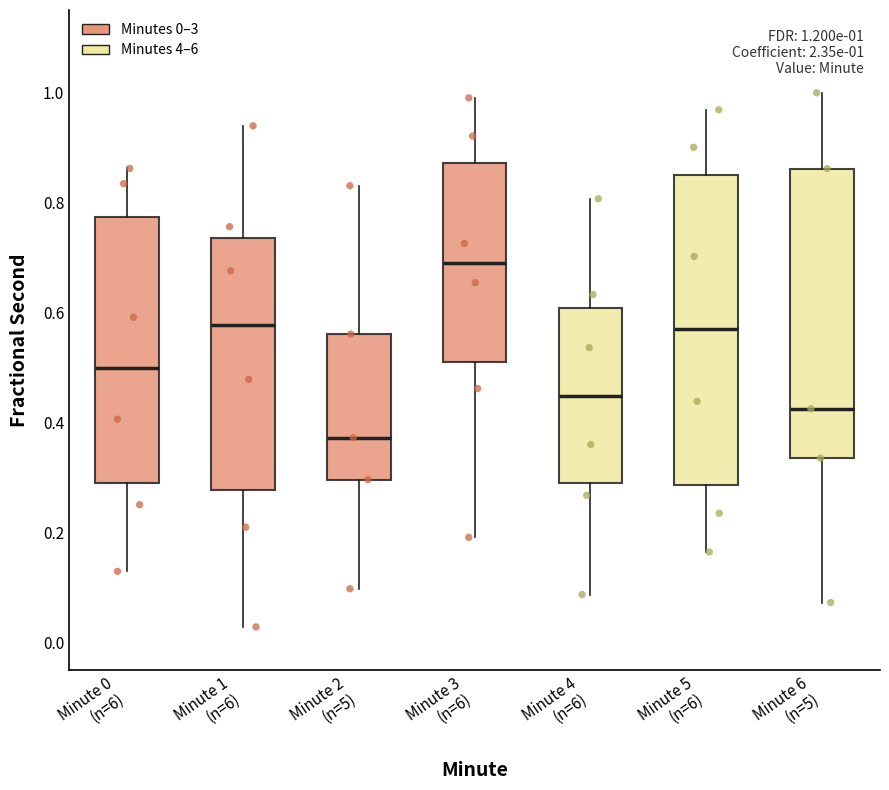

Which box's median line is the lowest?

Minute 2 (n=5)